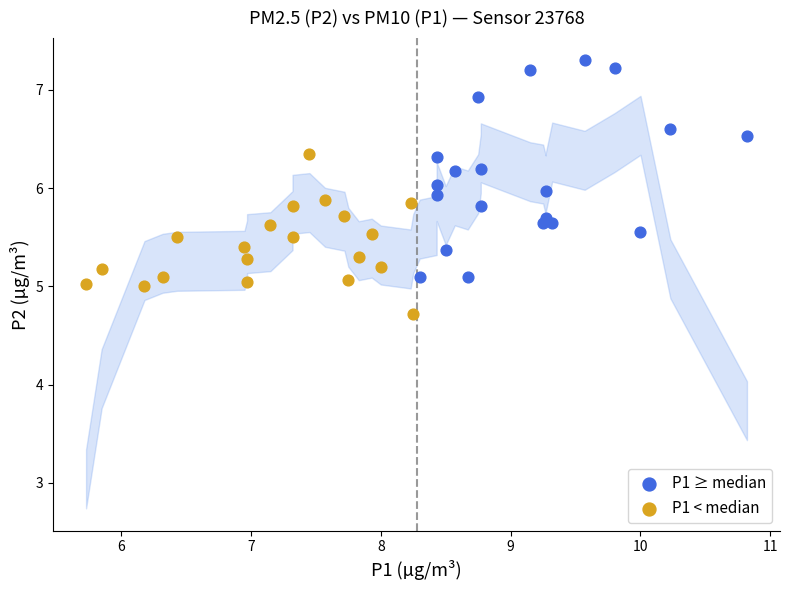

Which series reaches the maximum Y coordinate?

P1 ≥ median